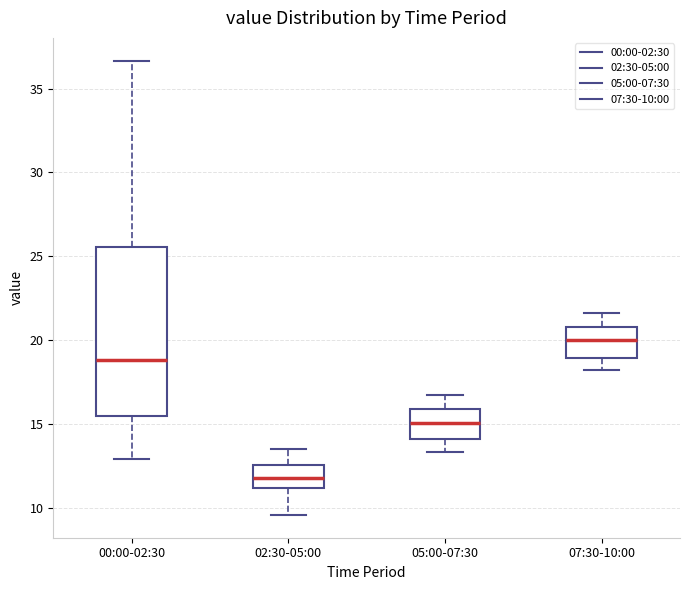

Which box's median line is the lowest?

02:30-05:00